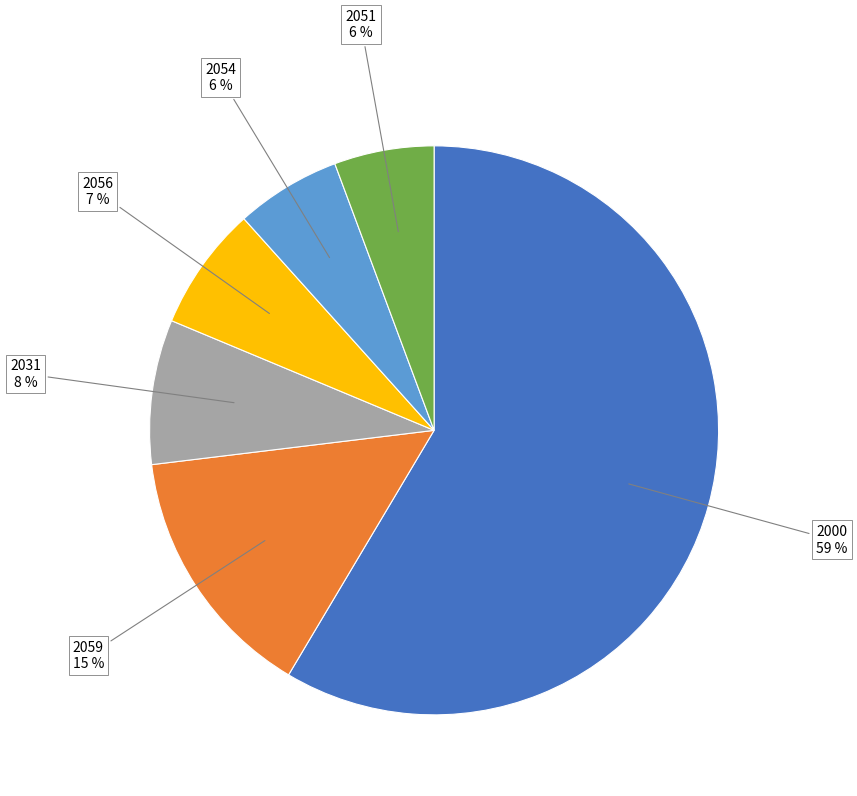

How many segments does this pie chart have?

6